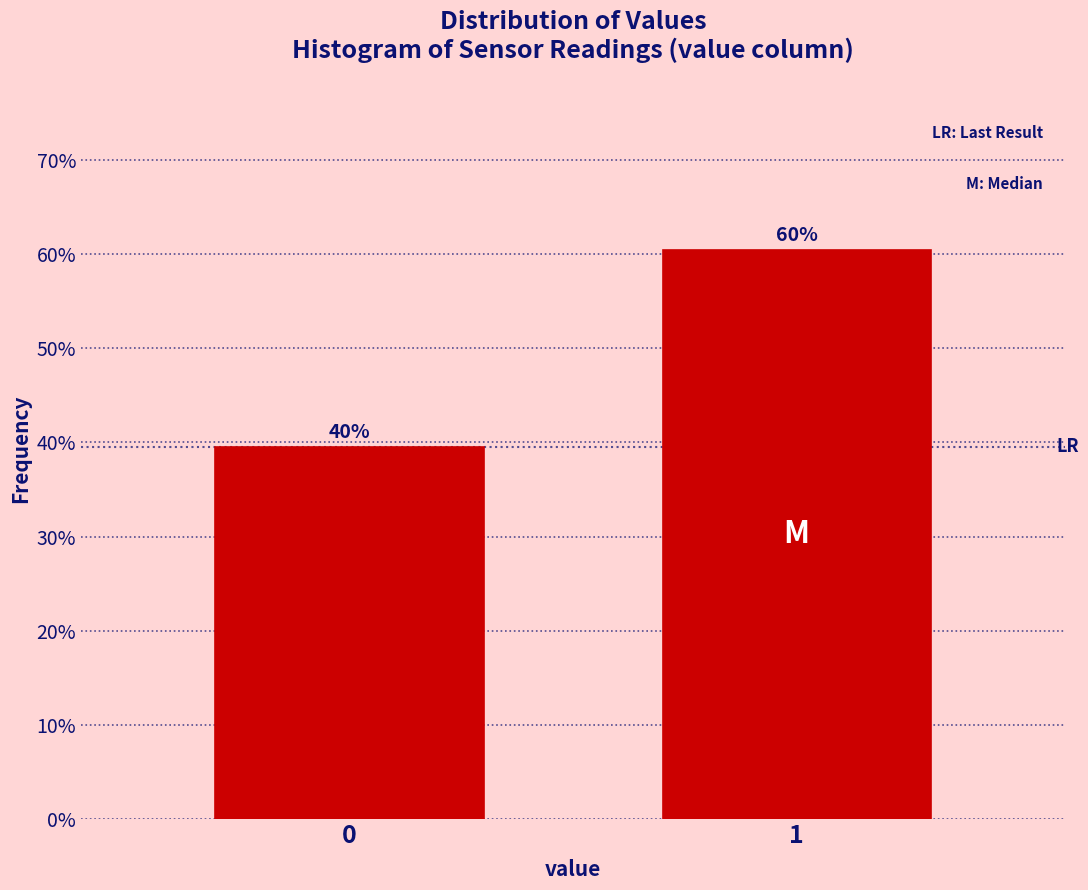

Does the chart contain any negative values?

No